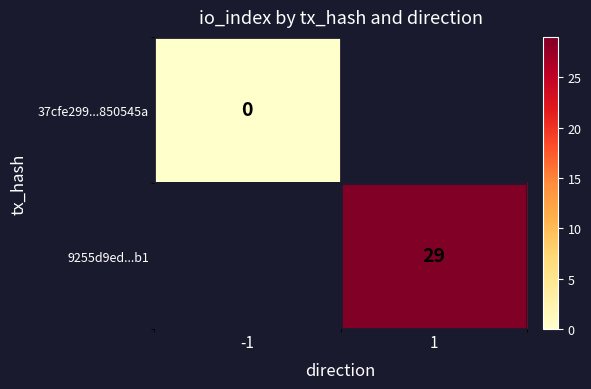

The value of 9255d9ed...b1 at 1 is 38. True or false?

False